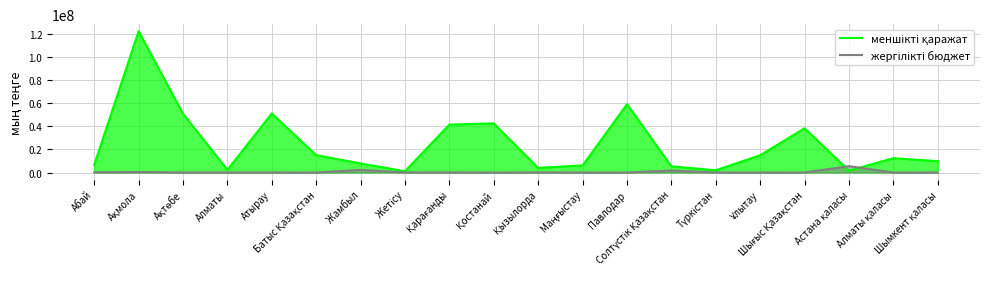

What is the average value of the меншікті қаражат series?

24839637